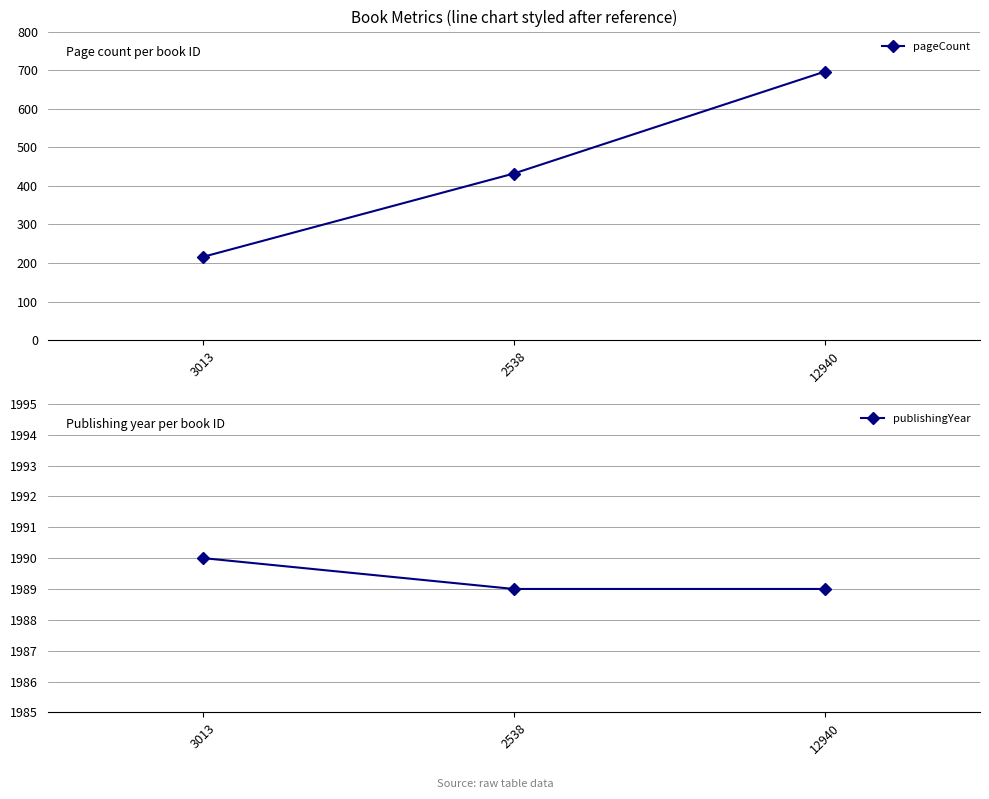

Reading left to right, extract all data points from this chart.

pageCount: 216	432	696
publishingYear: 1990	1989	1989